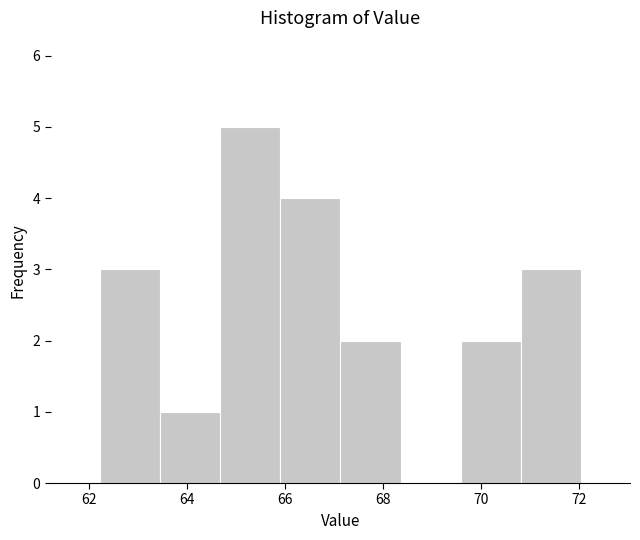

Reading left to right, transcribe this chart: for each bar, give the range it covers on the x-axis and its height. Neither the bar edges nor the heights are printed on the chart, so give them approximately, as read against the axes.

62.2 to 63.4: 3
63.4 to 64.6: 1
64.6 to 65.8: 5
65.8 to 67.2: 4
67.2 to 68.4: 2
68.4 to 69.6: 0
69.6 to 70.8: 2
70.8 to 72.0: 3